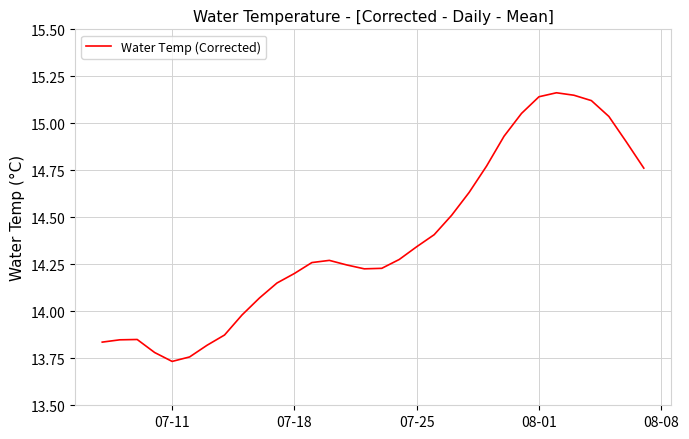

What is the difference between the maximum and minimum values?

1.4